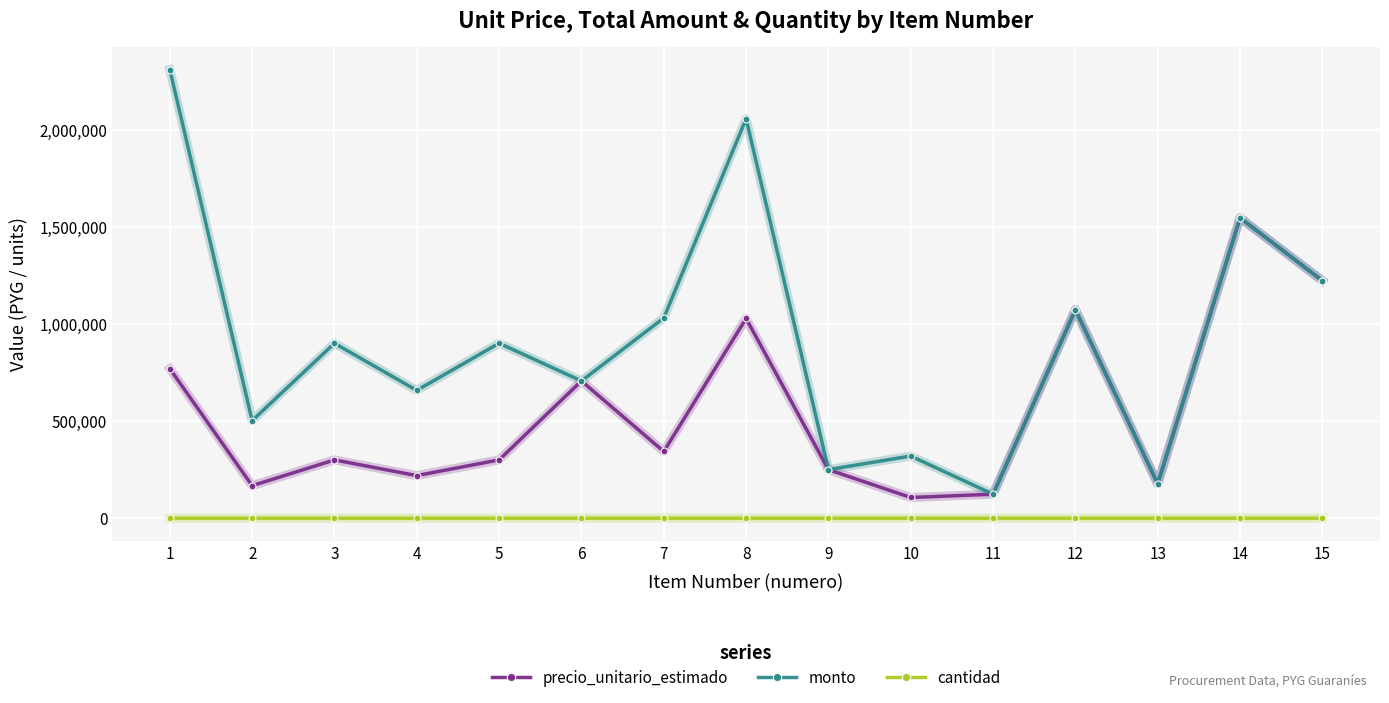

Which series has the widest spread of values?

monto